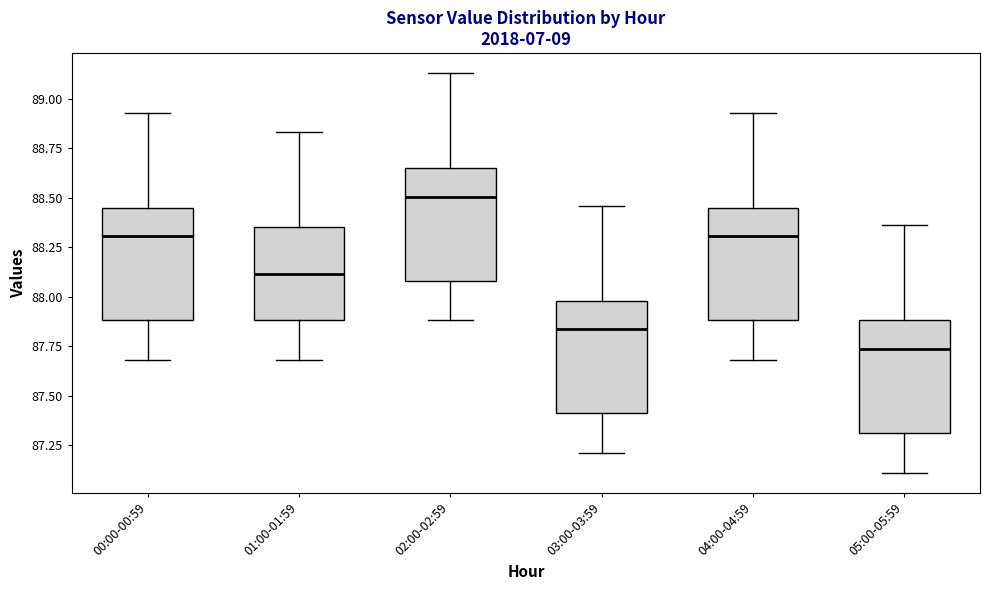

Where does the upper whisker of the box for 03:00-03:59 end on the y-axis? The values are not printed on the chart, so give them approximately, as read against the axis.

88.45